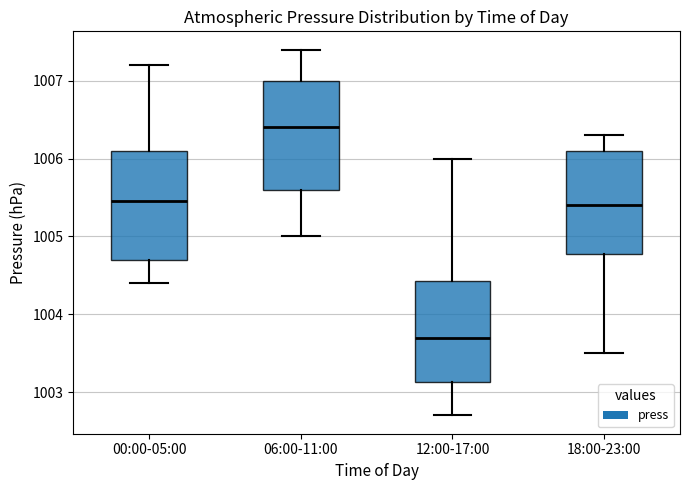

Which box has the lowest median line?

12:00-17:00